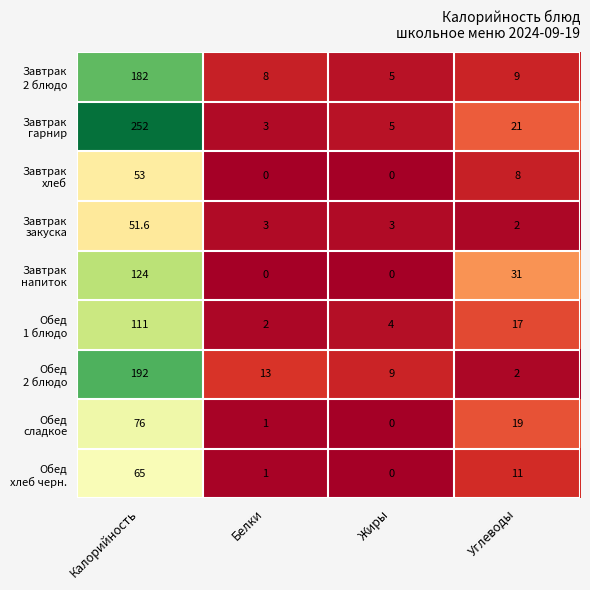

At which category is the sum across all series the highest?

Калорийность